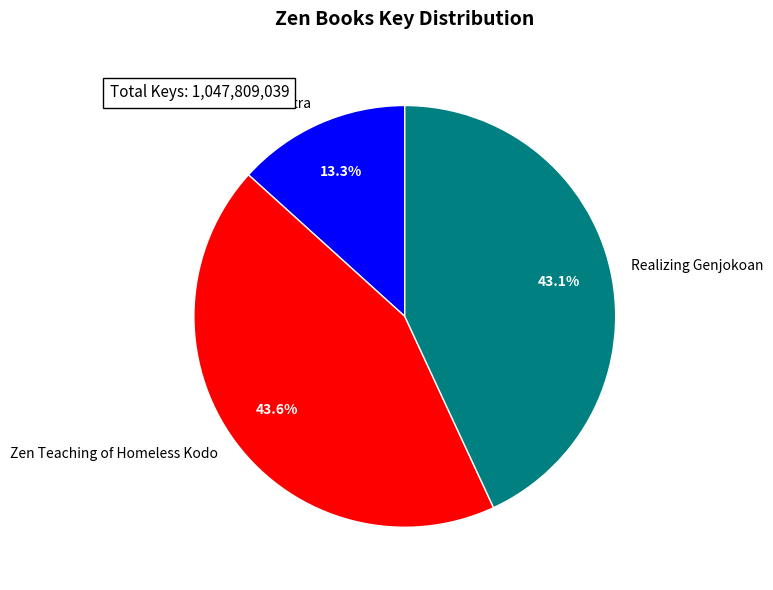

To the nearest percent, what percentage of the pie is Realizing Genjokoan?

43%